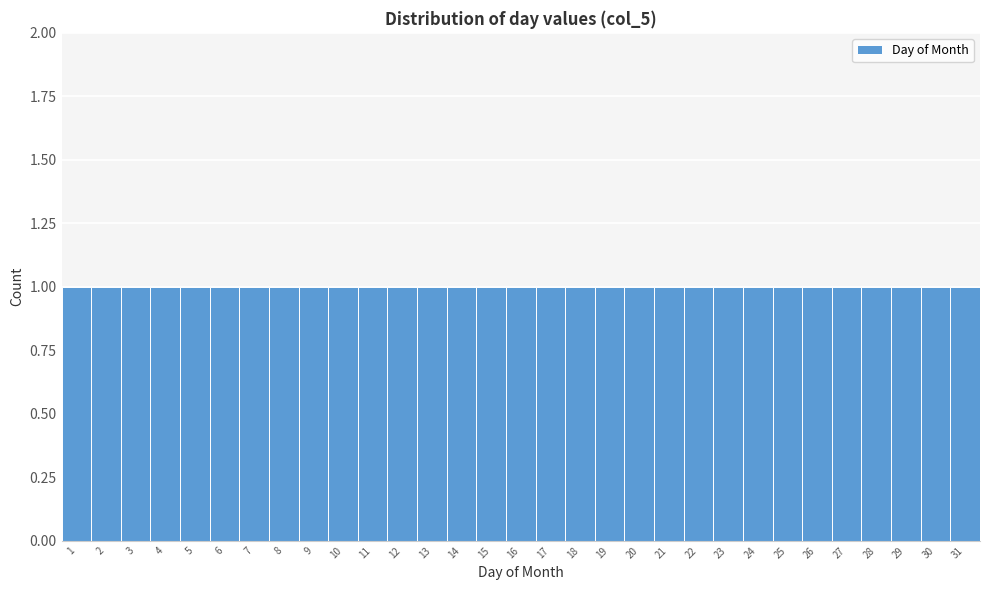

Reading left to right, transcribe this chart: for each bar, give the range it covers on the x-axis and its height. The values are not printed on the chart, so give them approximately, as read against the axis.

0.5 to 1.5: 1
1.5 to 2.5: 1
2.5 to 3.5: 1
3.5 to 4.5: 1
4.5 to 5.5: 1
5.5 to 6.5: 1
6.5 to 7.5: 1
7.5 to 8.5: 1
8.5 to 9.5: 1
9.5 to 10.5: 1
10.5 to 11.5: 1
11.5 to 12.5: 1
12.5 to 13.5: 1
13.5 to 14.5: 1
14.5 to 15.5: 1
15.5 to 16.5: 1
16.5 to 17.5: 1
17.5 to 18.5: 1
18.5 to 19.5: 1
19.5 to 20.5: 1
20.5 to 21.5: 1
21.5 to 22.5: 1
22.5 to 23.5: 1
23.5 to 24.5: 1
24.5 to 25.5: 1
25.5 to 26.5: 1
26.5 to 27.5: 1
27.5 to 28.5: 1
28.5 to 29.5: 1
29.5 to 30.5: 1
30.5 to 31.5: 1